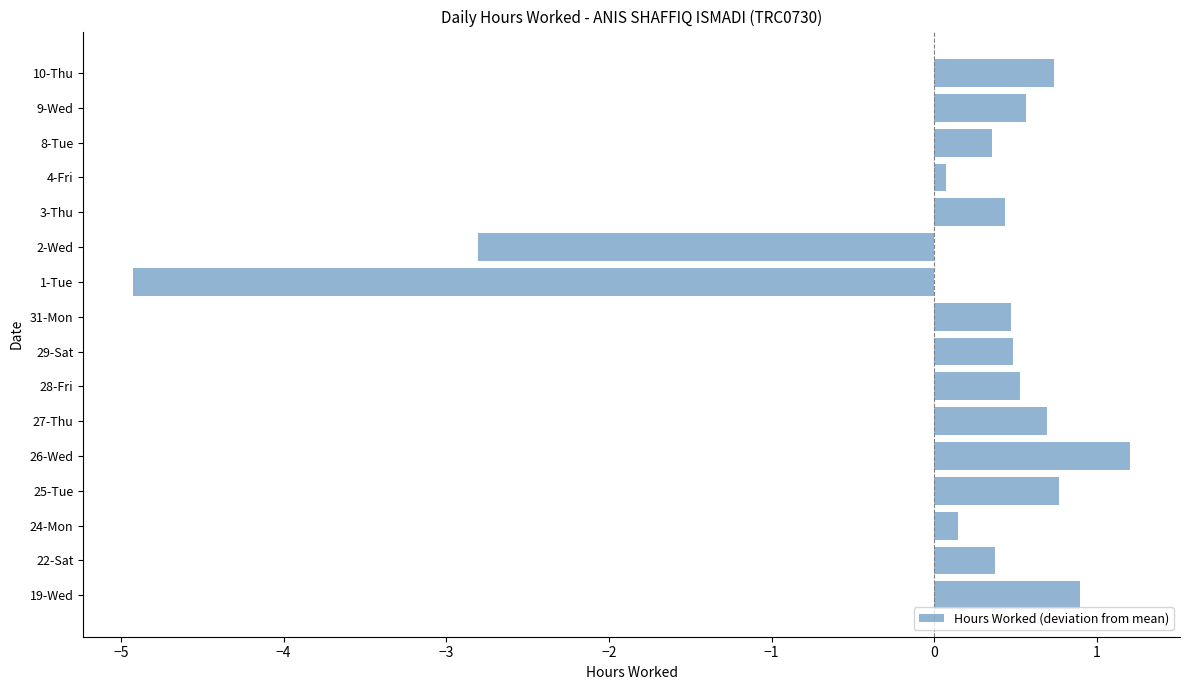

Which has a higher value, 27-Thu or 26-Wed?

26-Wed